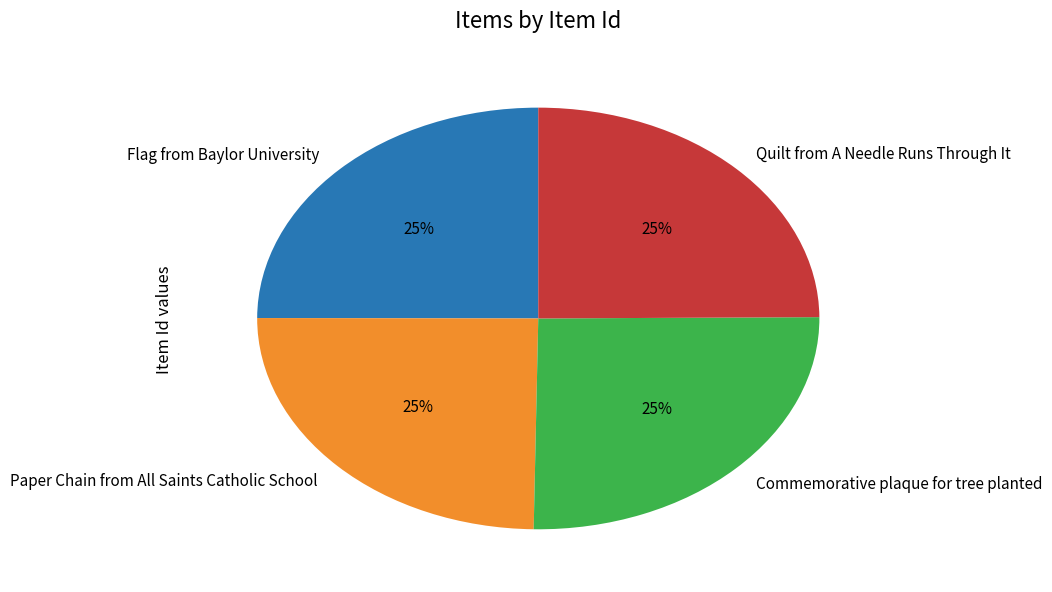

What percentage is the Quilt from A Needle Runs Through It slice, to the nearest percent?

25%